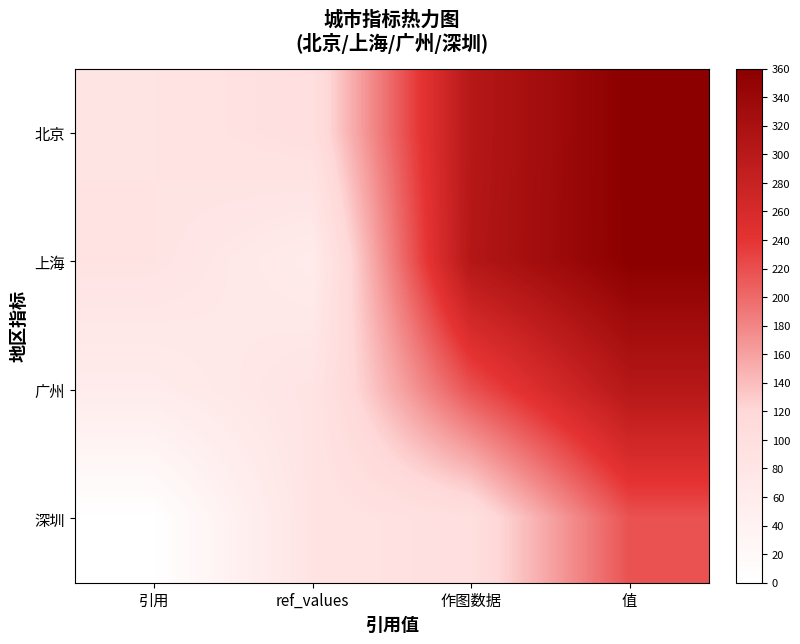

Rank the series by their maximum value, from lowest to highest.

深圳, 广州, 上海, 北京